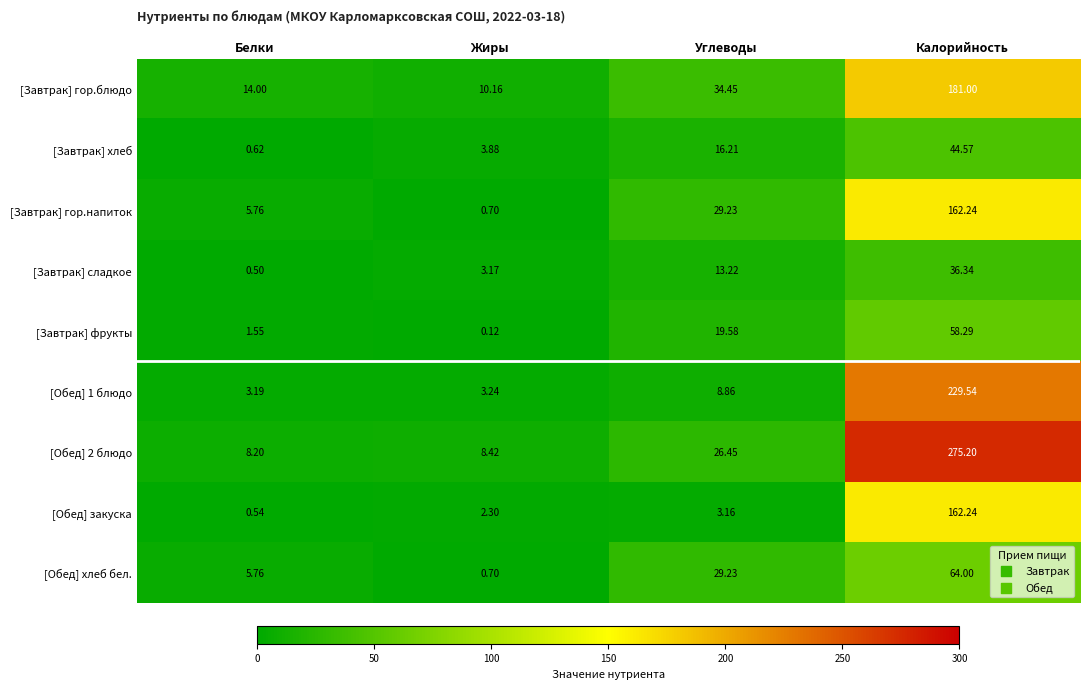

Which category has the lowest value across all series?

Жиры